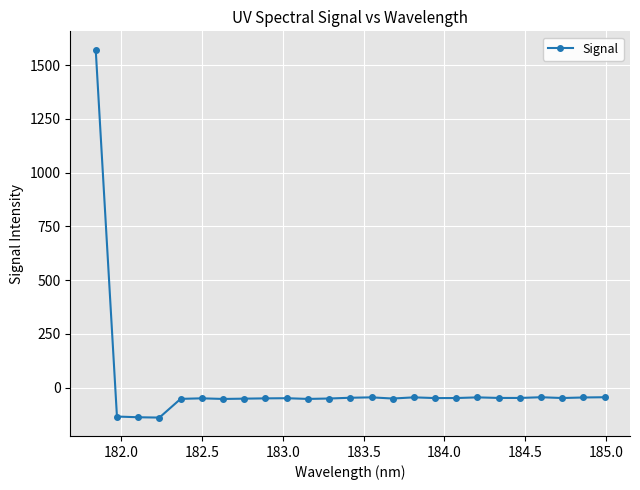

What is the average value?

5.4